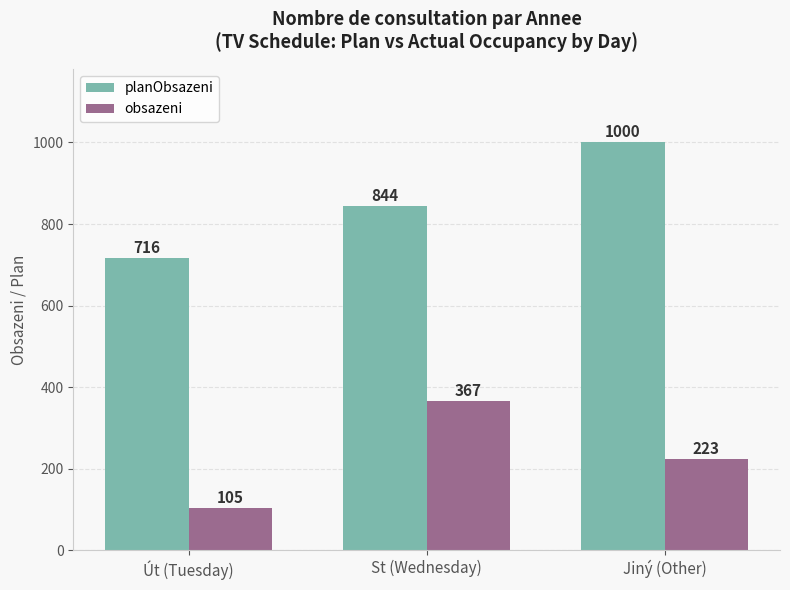

What is the value of the planObsazeni bar at the 1st from the left?

716